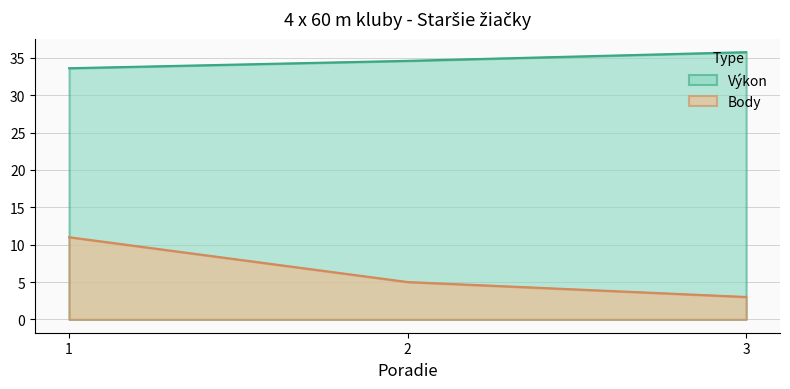

The value of Výkon at 3 is 12.8. True or false?

False